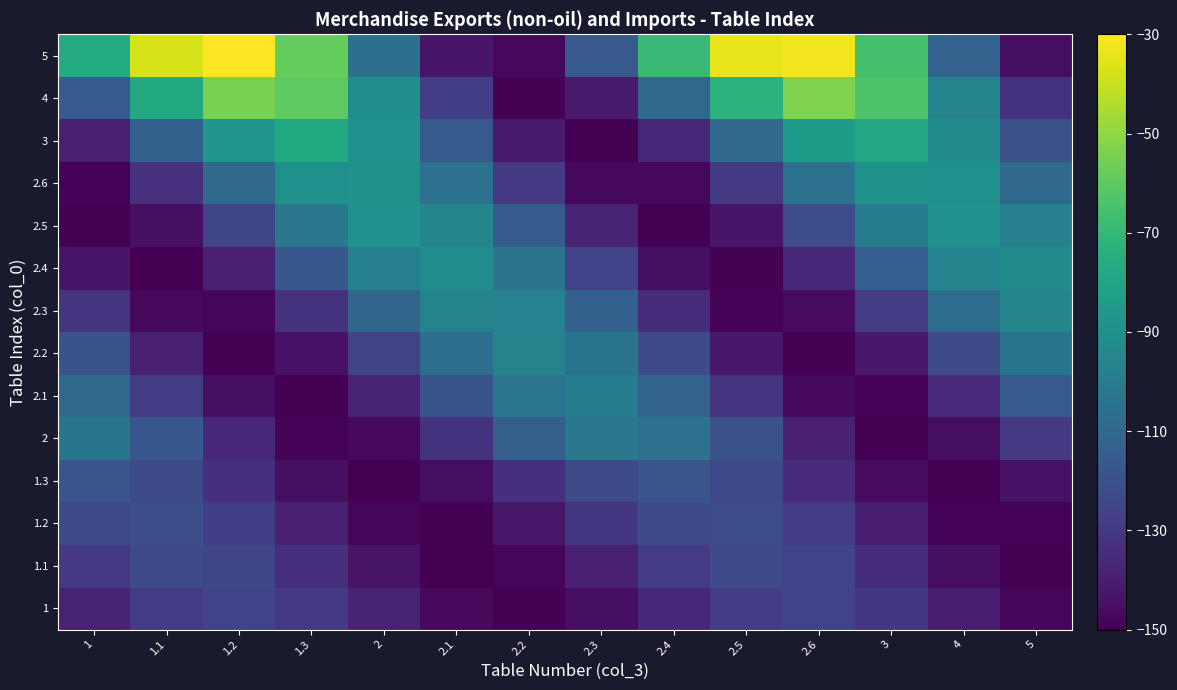

Which series has the largest total across all categories?

5